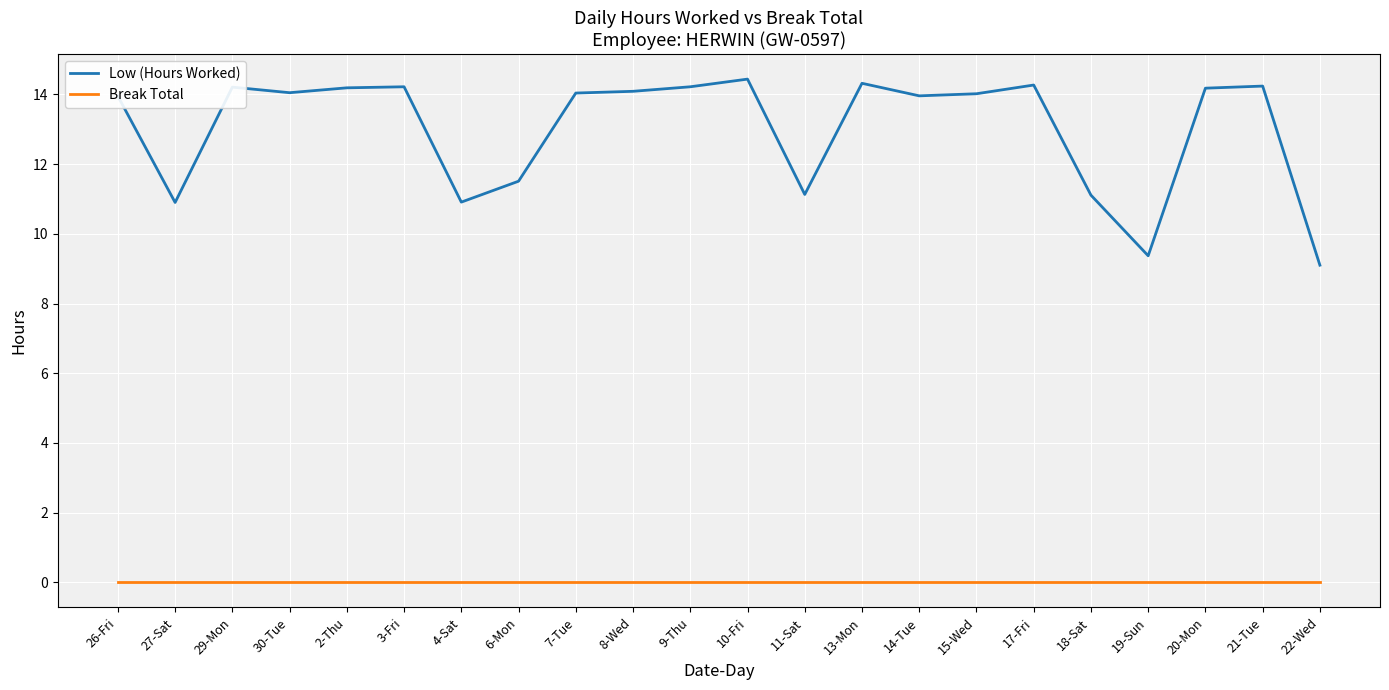

What is the difference between the maximum and minimum values in the Low (Hours Worked) series?

5.3